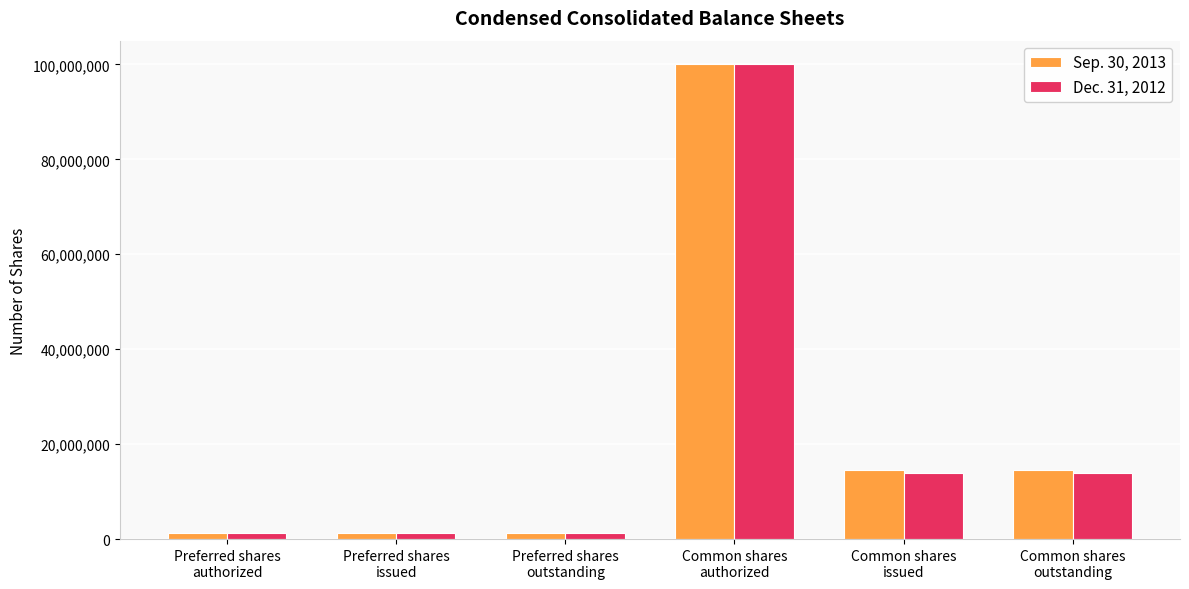

What position from the left is Preferred shares
outstanding?

3